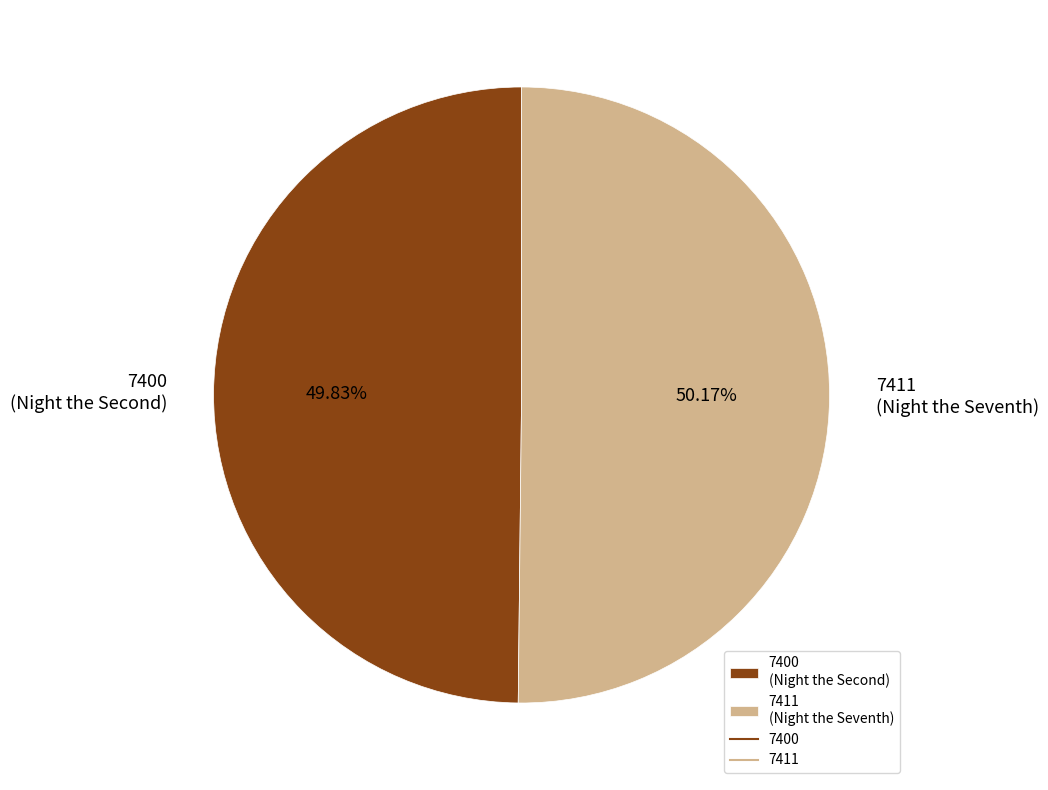

Does any single category account for the majority?

Yes